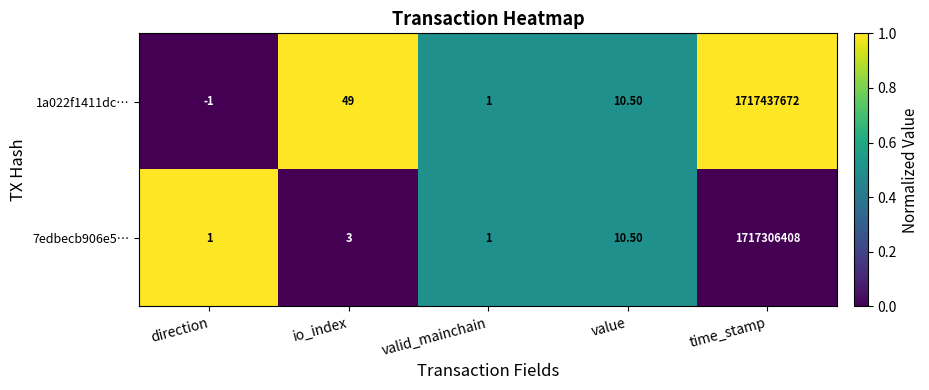

Count the number of data series in this chart.

2